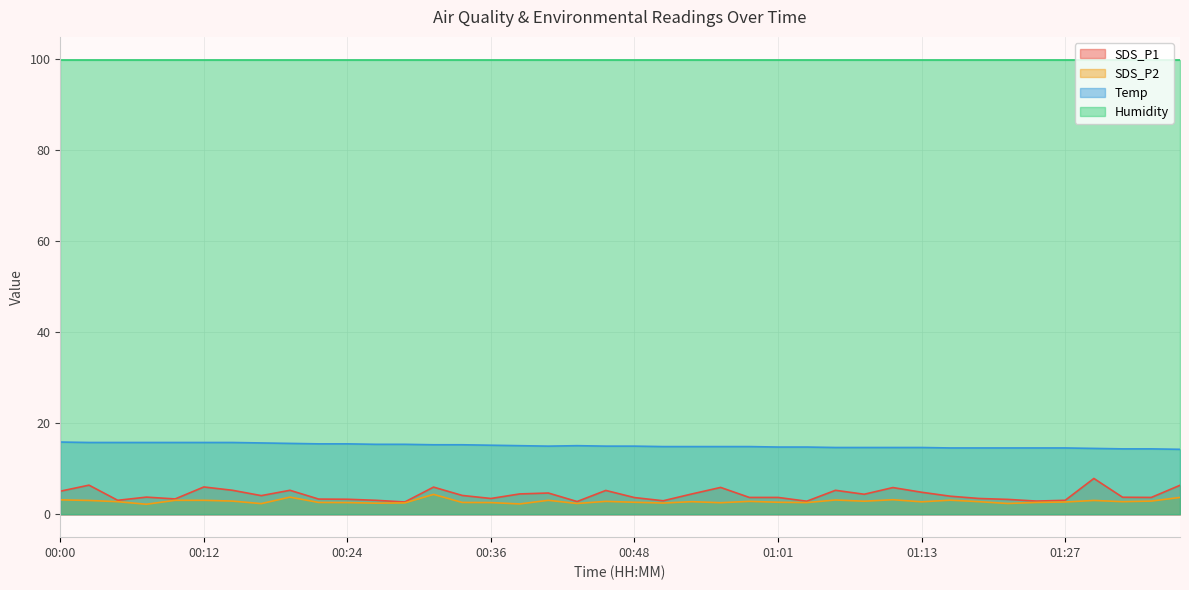

How many interior local valleys does the SDS_P2 series have?

12